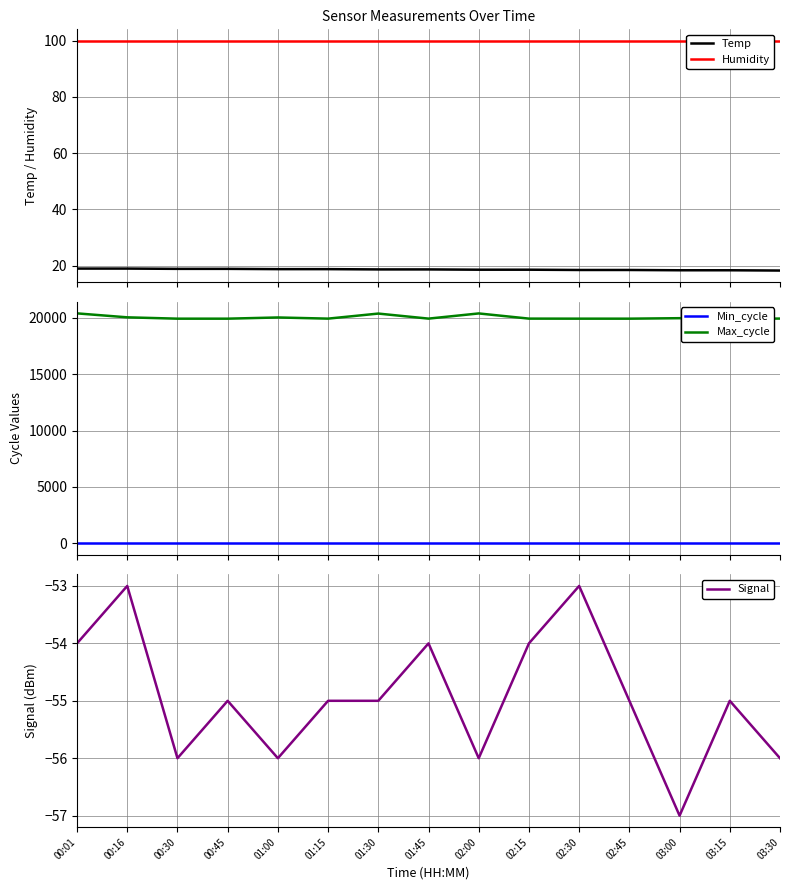

What are all the series names shown in the legend?

Temp, Humidity, Min_cycle, Max_cycle, Signal